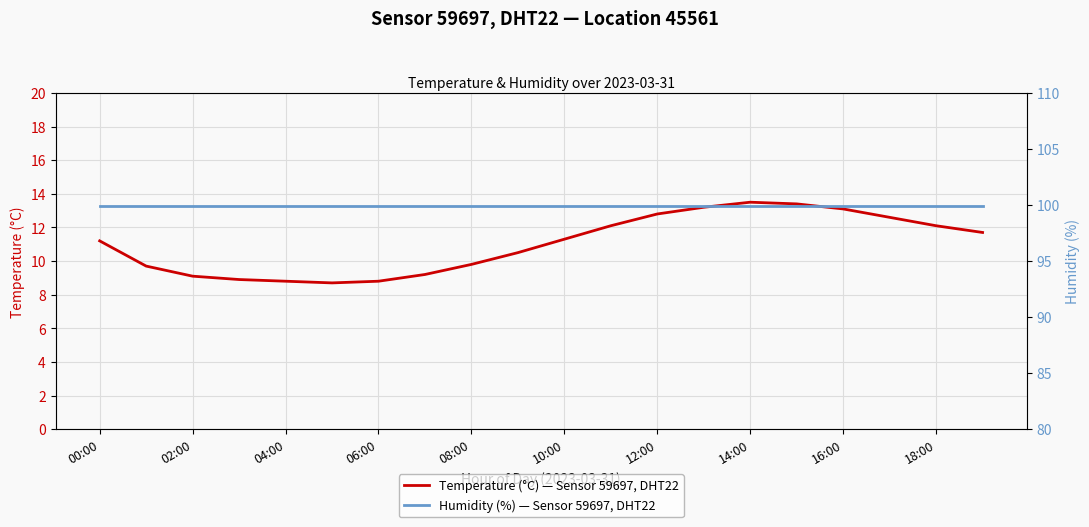

How many lines are shown in the chart?

2